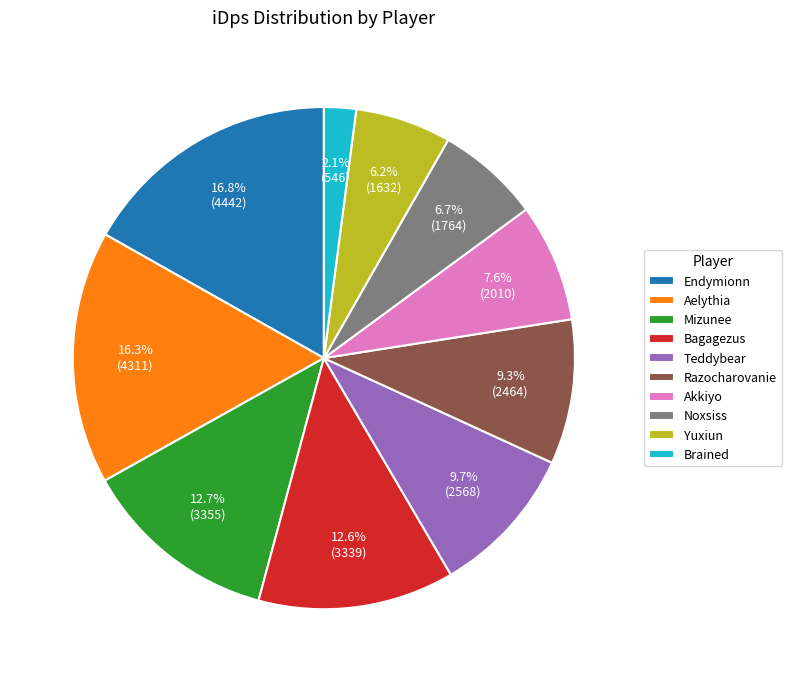

Which has a higher value, Teddybear or Noxsiss?

Teddybear